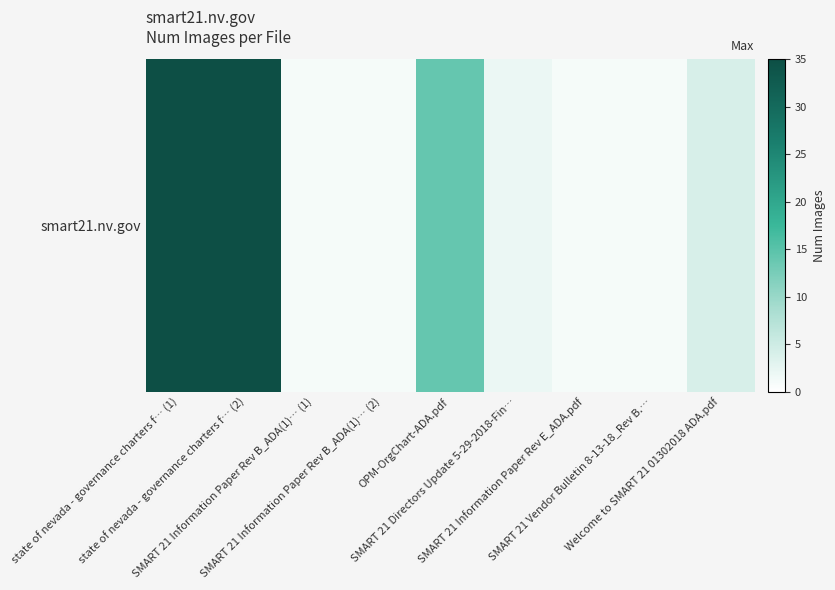

Which has a higher value, SMART 21 Information Paper Rev B_ADA(1)… (1) or SMART 21 Directors Update 5-29-2018-Fin…?

SMART 21 Directors Update 5-29-2018-Fin…